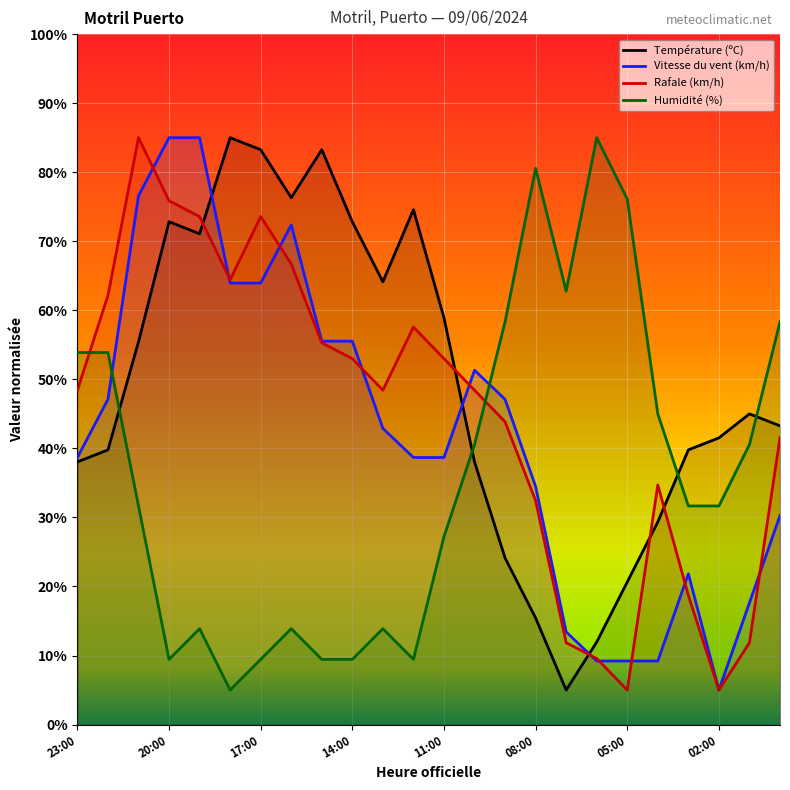

What is the value of the Rafale (km/h) point at the 1st from the left?

48.4